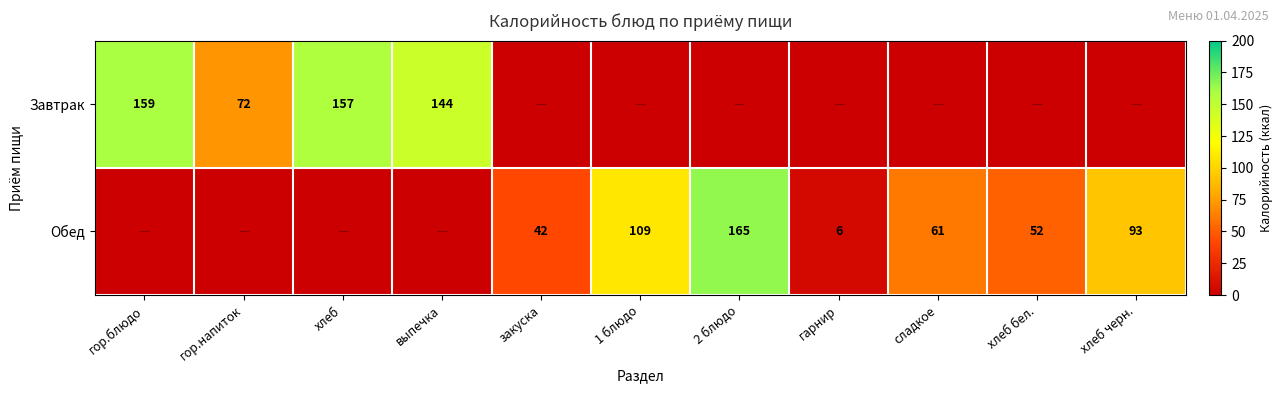

True or false: Обед has a value of 41 at сладкое.

False